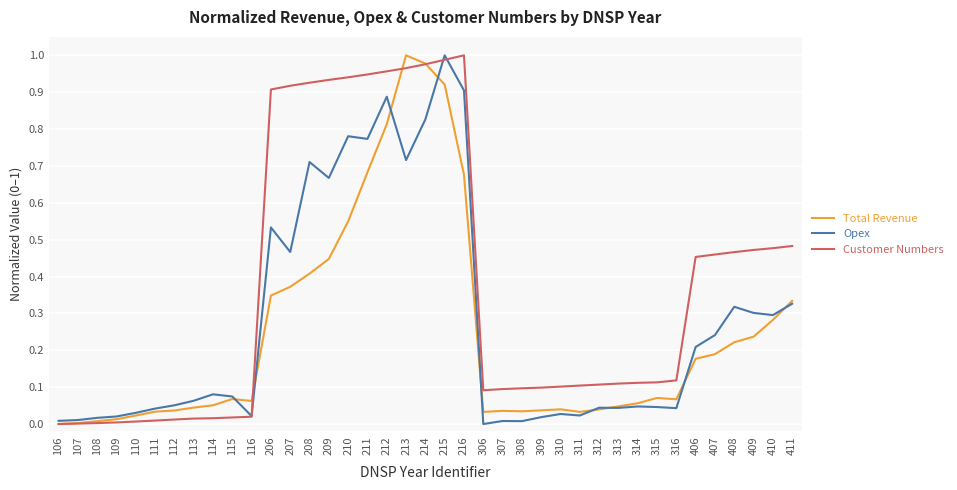

True or false: Opex has a value of 0.2 at 406.

True